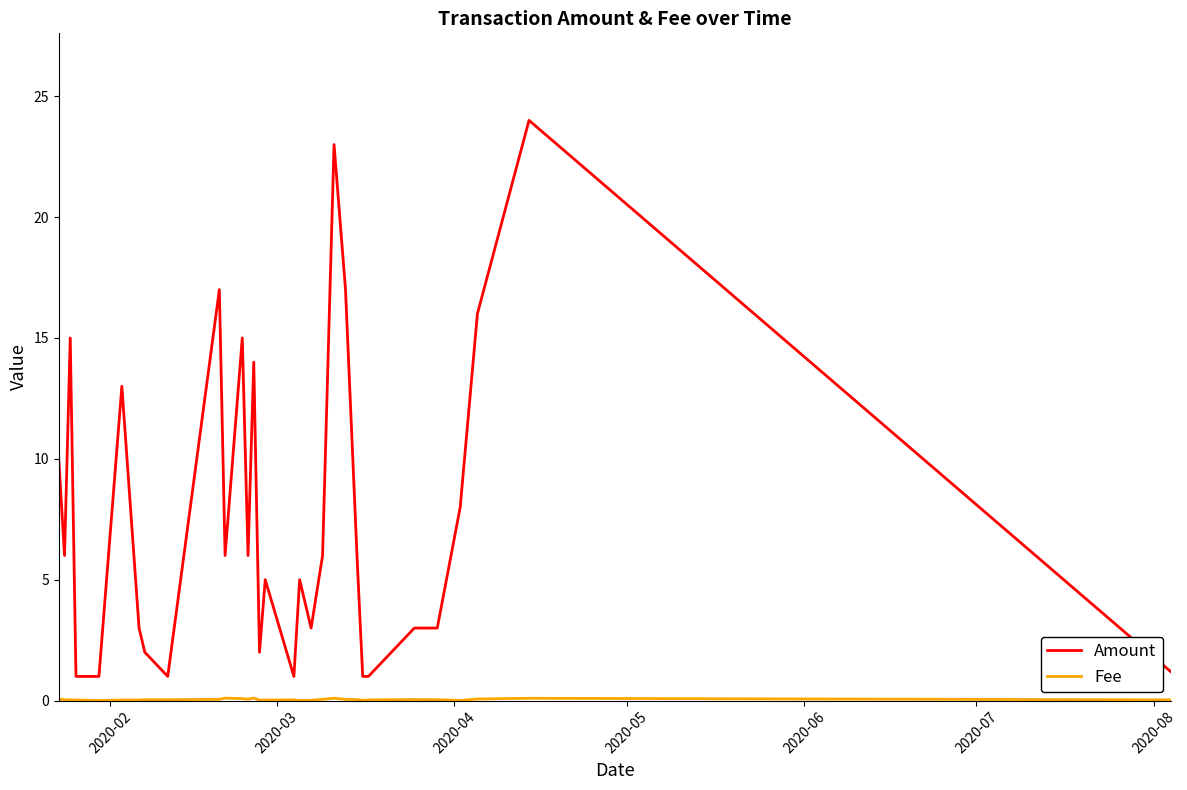

What is the lowest value of the Amount series?

1.0